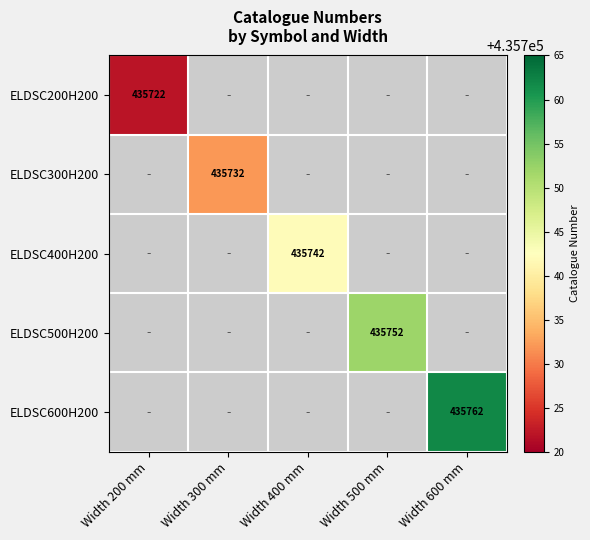

True or false: ELDSC500H200 has a value of 435752 at Width 500 mm.

True